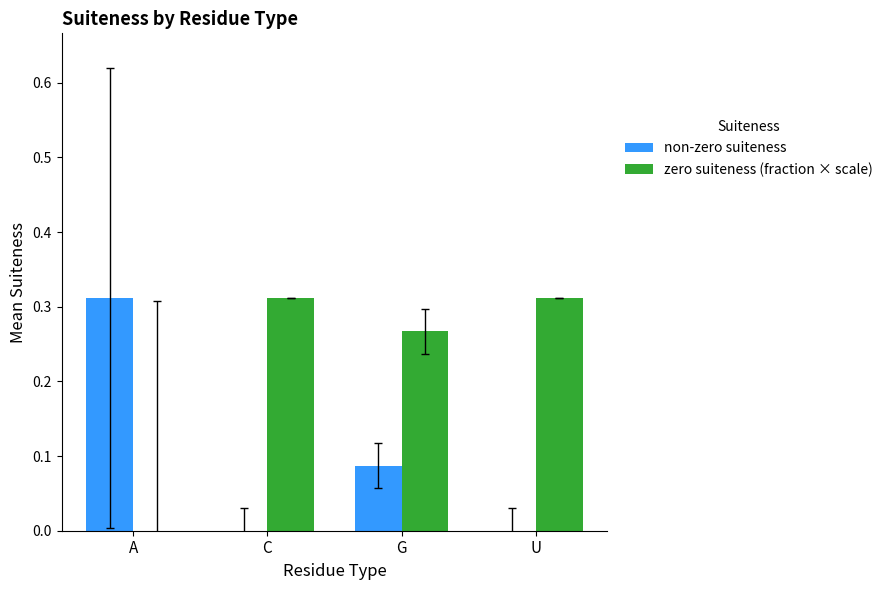

What is the spread (max minus min) of values at G?

0.2